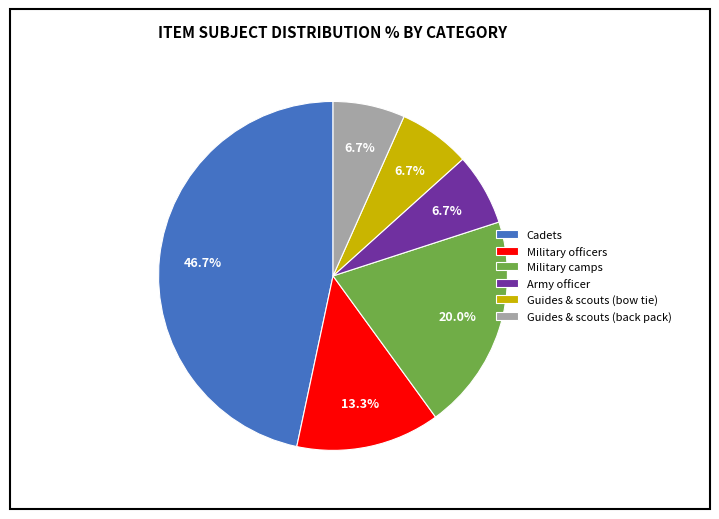

Does Military camps represent more than half of the total?

No